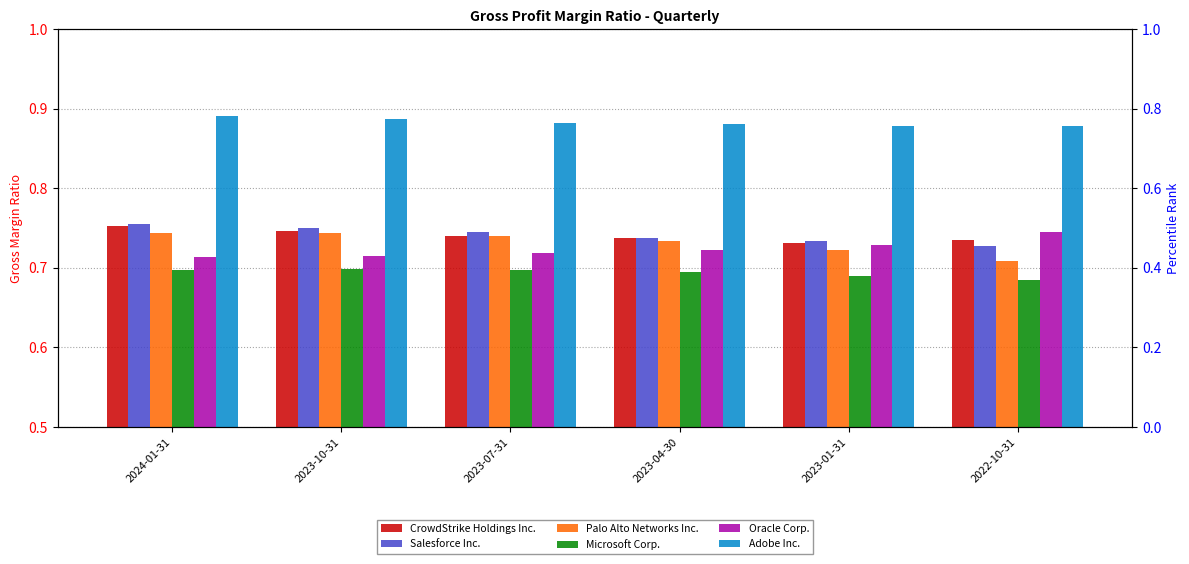

What are all the series names shown in the legend?

CrowdStrike Holdings Inc., Salesforce Inc., Palo Alto Networks Inc., Microsoft Corp., Oracle Corp., Adobe Inc.